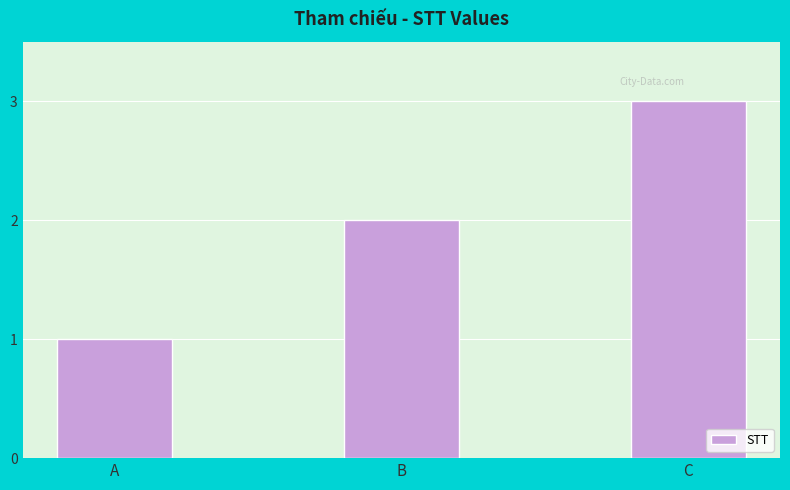

List the labels in order of value, smallest first.

A, B, C